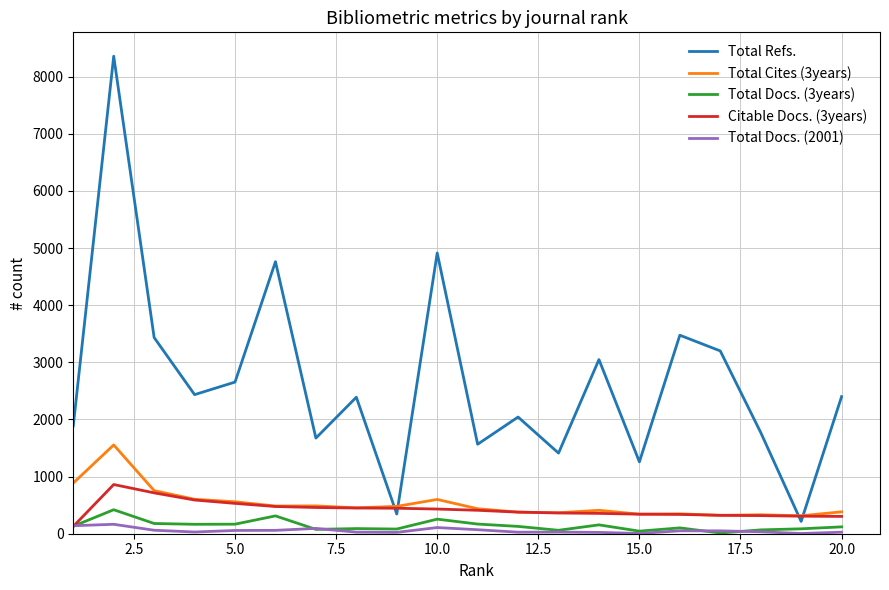

What is the difference between the second highest and minimum values in the Total Docs. (2001) series?

136